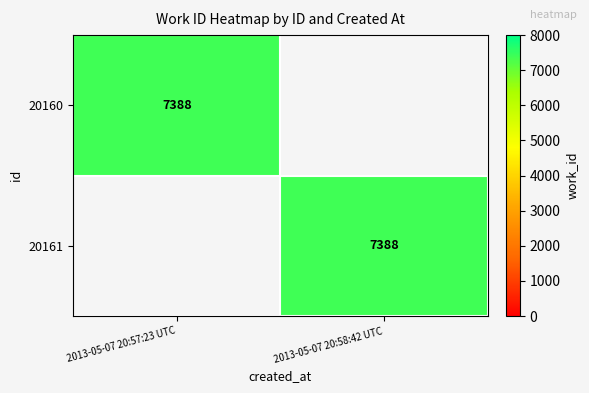

Is it true that 20160 equals 11050 at 2013-05-07 20:57:23 UTC?

False